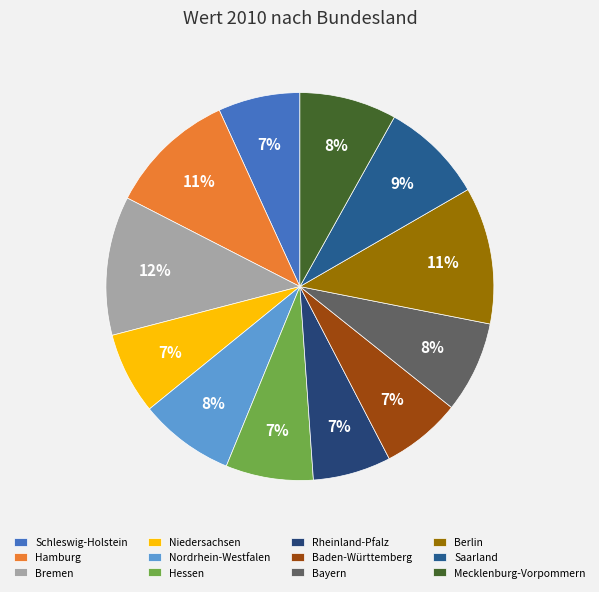

To the nearest percent, what is the difference between the Bayern and Bremen slice percentages?

4%